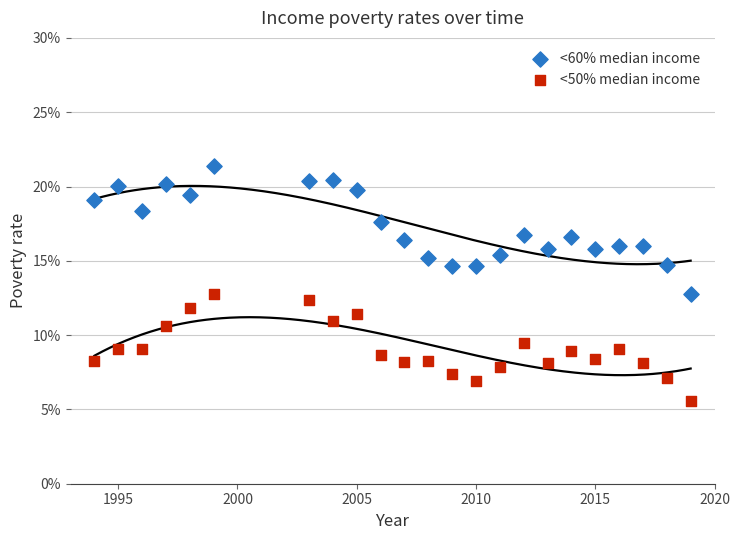

Which series has the widest spread of Y values?

<60% median income